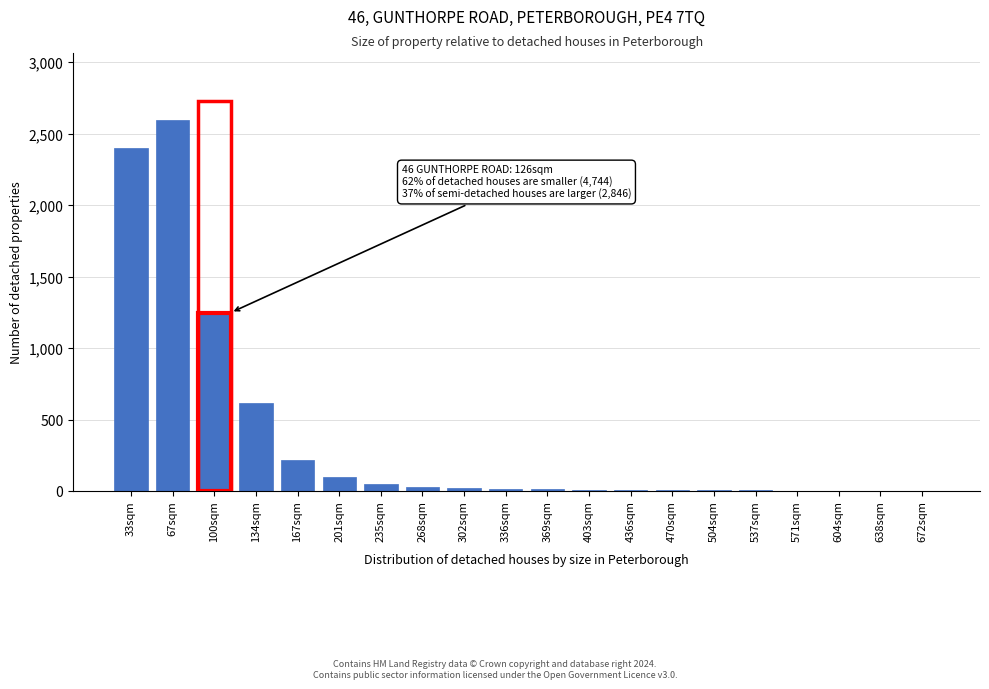

What is the change in value from 167sqm to 201sqm?

-120